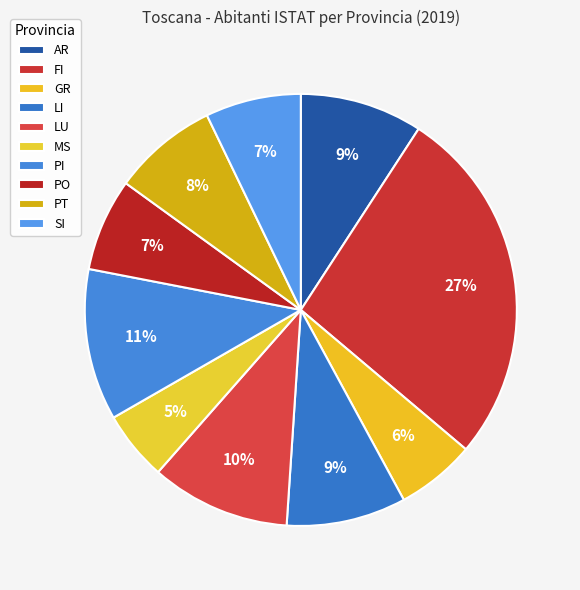

How many slices are in this pie chart?

10